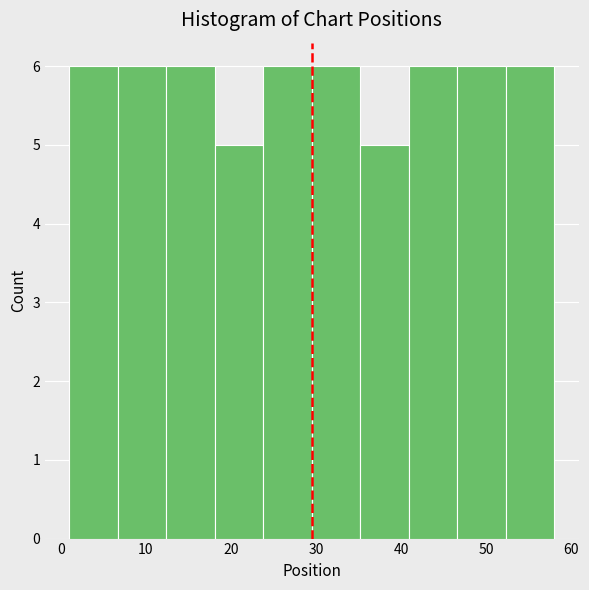

Reading left to right, transcribe this chart: for each bar, give the range it covers on the x-axis and its height. Neither the bar edges nor the heights are printed on the chart, so give them approximately, as read against the axes.

1.0 to 6.7: 6
6.7 to 12.4: 6
12.4 to 18.1: 6
18.1 to 23.8: 5
23.8 to 29.5: 6
29.5 to 35.2: 6
35.2 to 40.9: 5
40.9 to 46.6: 6
46.6 to 52.3: 6
52.3 to 58.0: 6